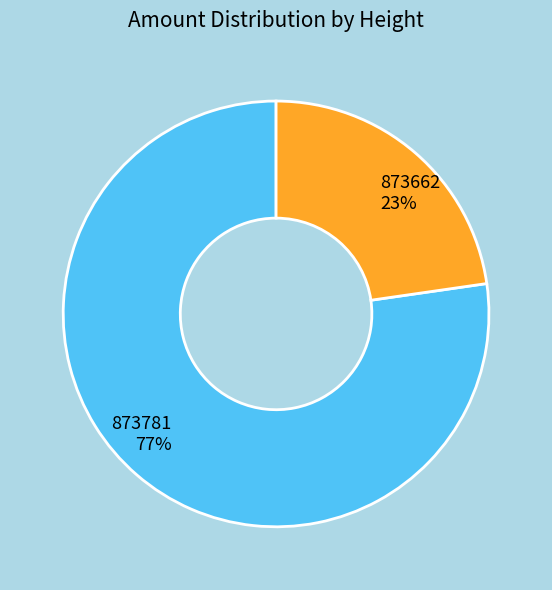

Combined, do 873781 and 873662 account for over 50%?

Yes